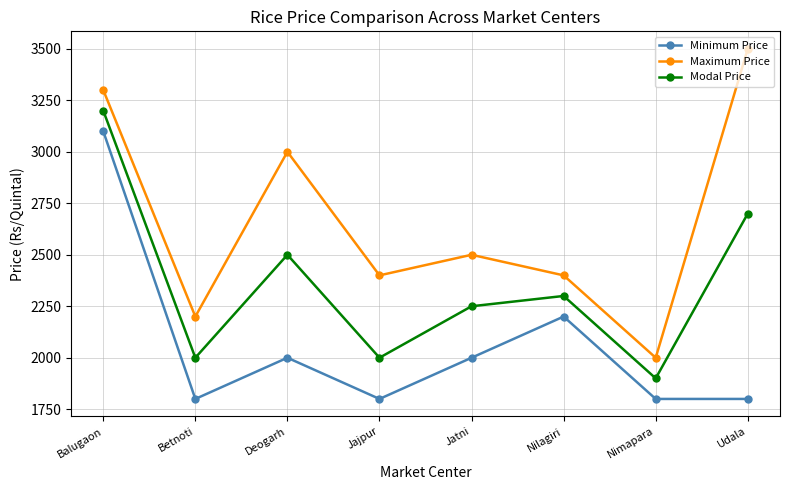

True or false: Minimum Price and Maximum Price intersect in this chart.

False